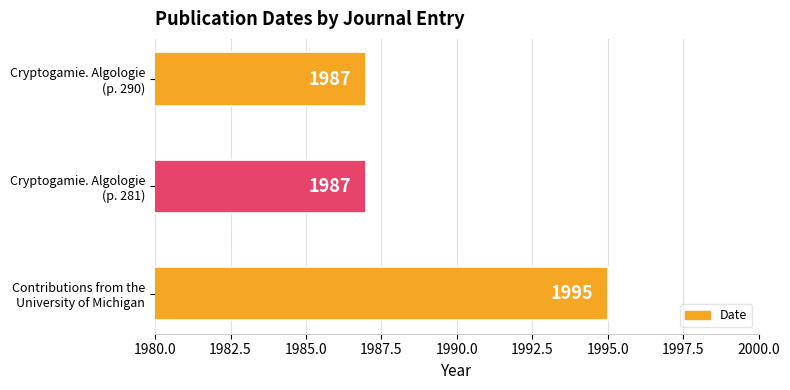

Reading bottom to top, what are all the values shown in this chart?

1995	1987	1987